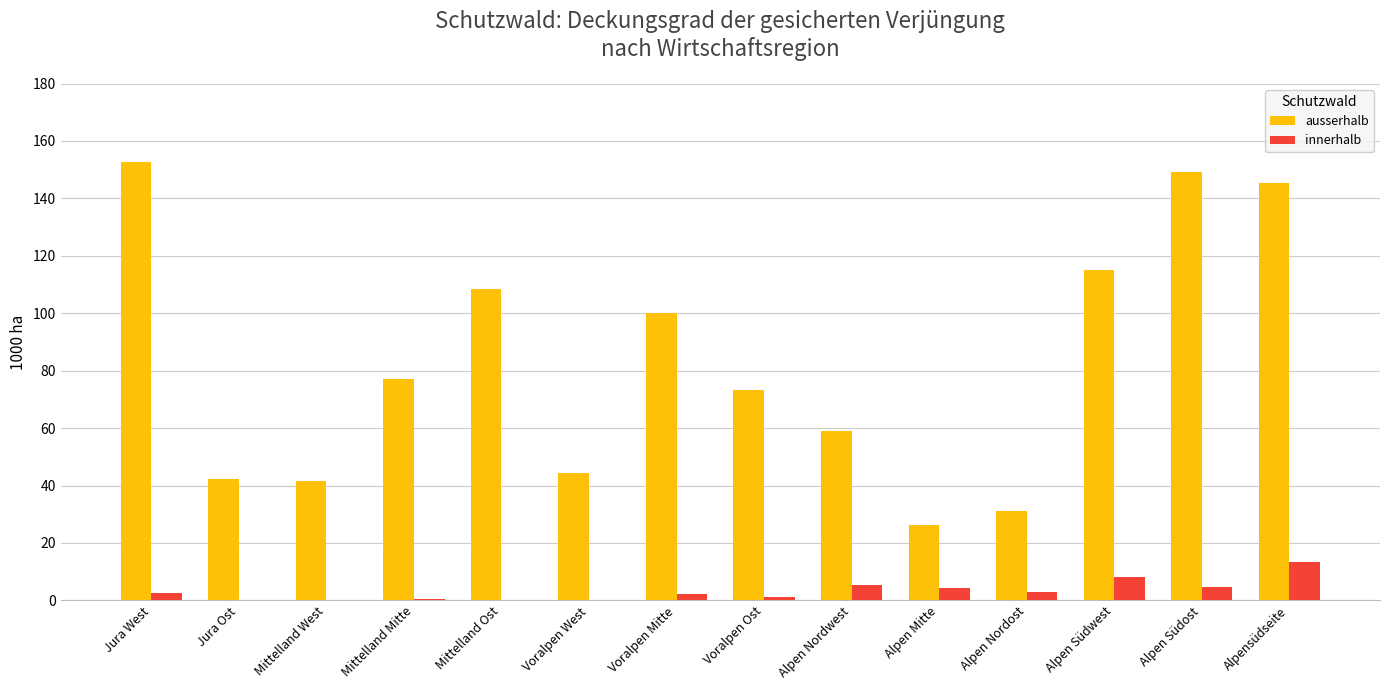

Between Alpen Südwest and Alpensüdseite, which series saw the biggest shift?

ausserhalb